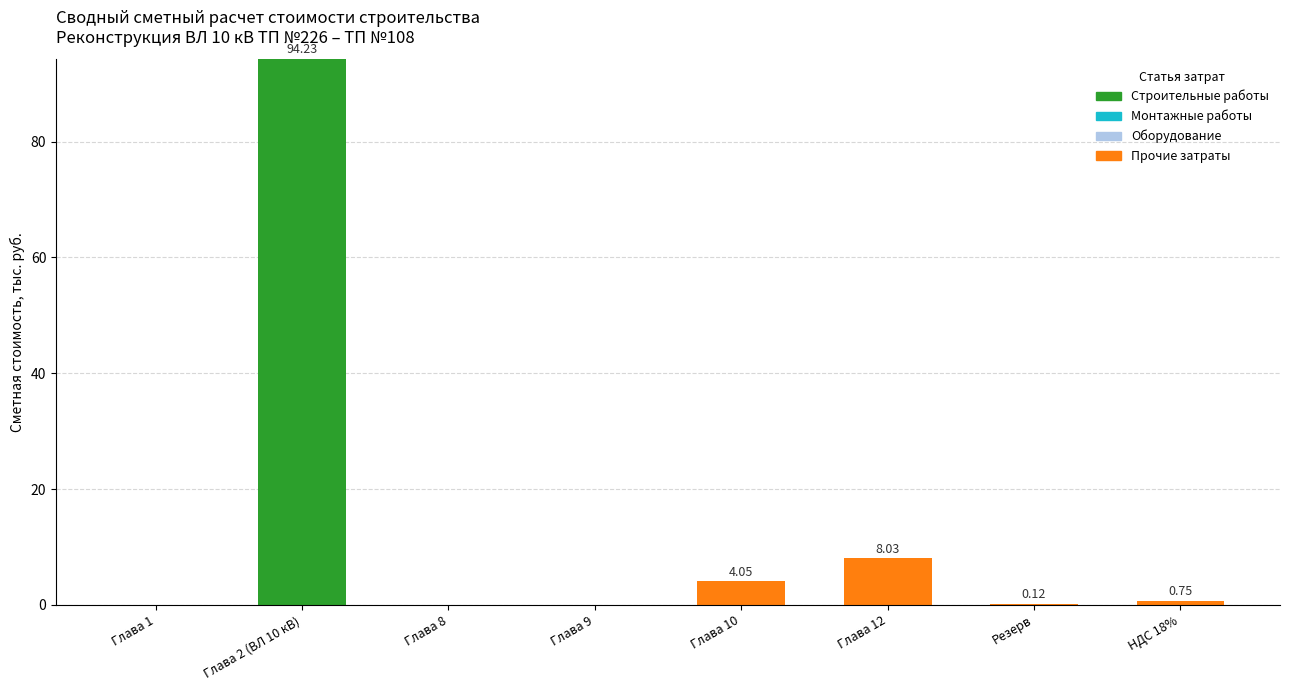

What is the sum of the Строительные работы values at Глава 8 and Глава 2 (ВЛ 10 кВ)?

94.2